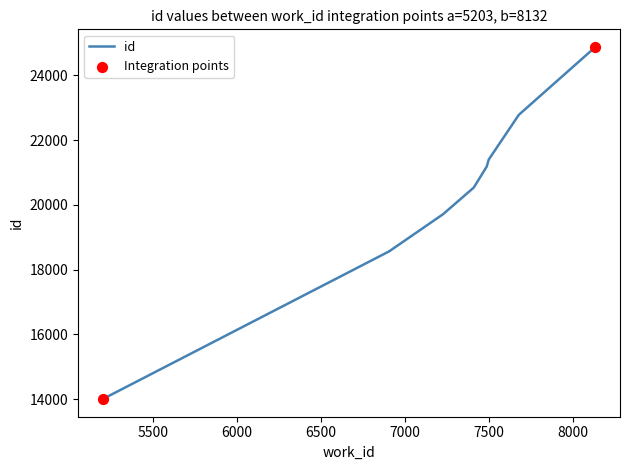

Which has a higher value, 7498 or 8132?

8132